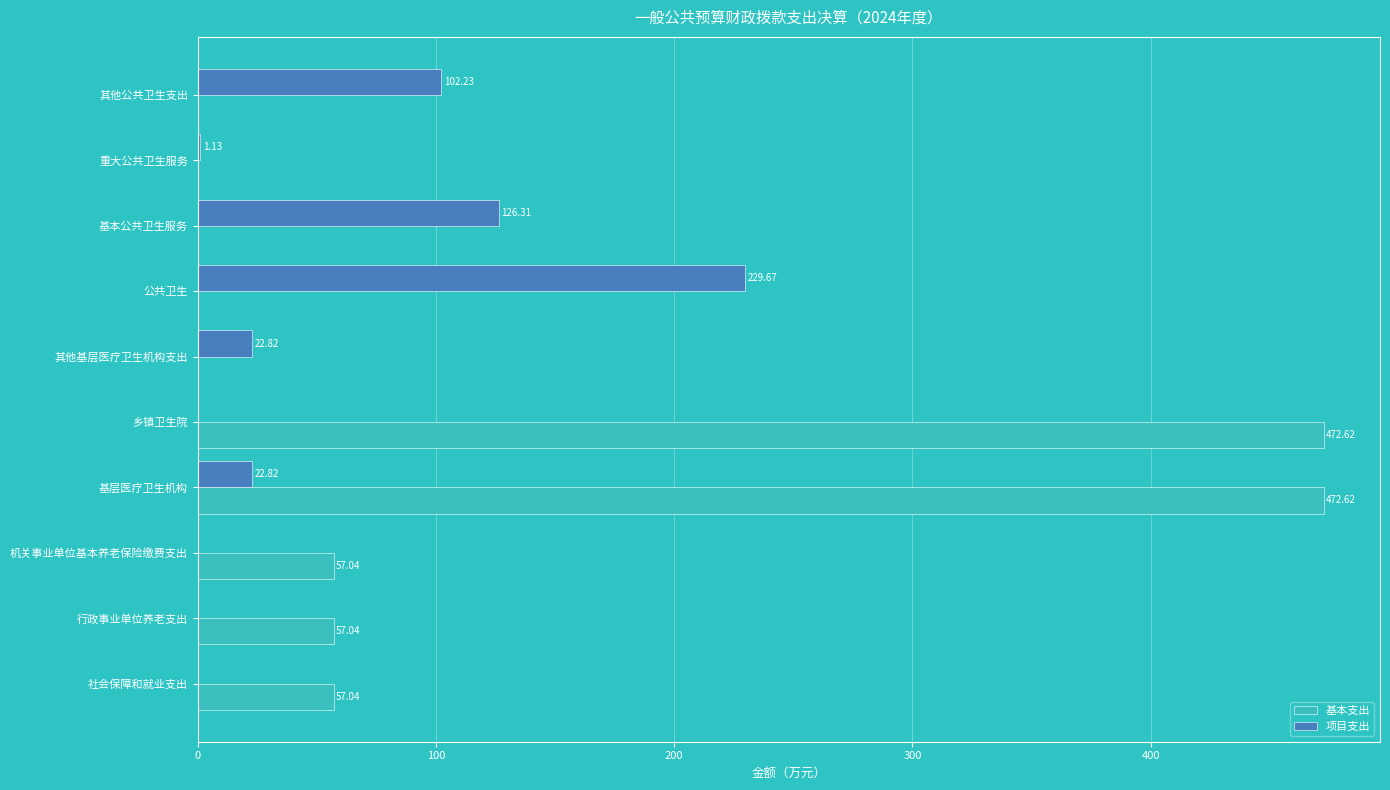

What is the sum of the 基本支出 values at 基层医疗卫生机构 and 社会保障和就业支出?

529.7